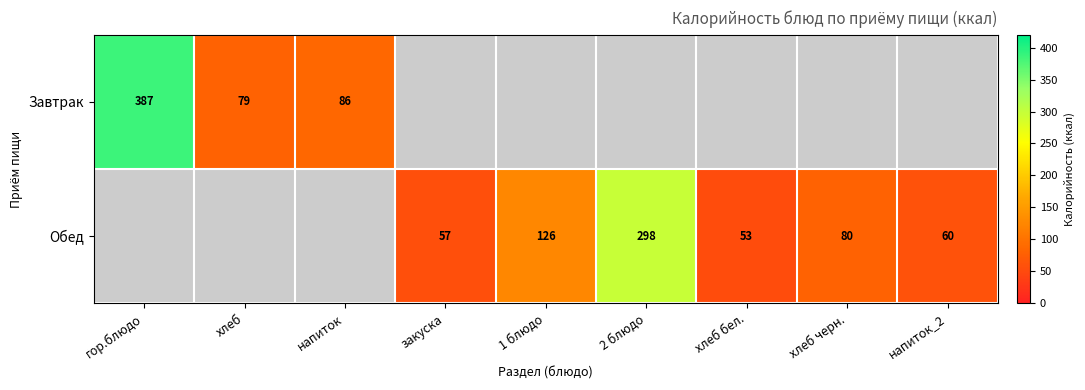

Count the number of categories in the chart.

9